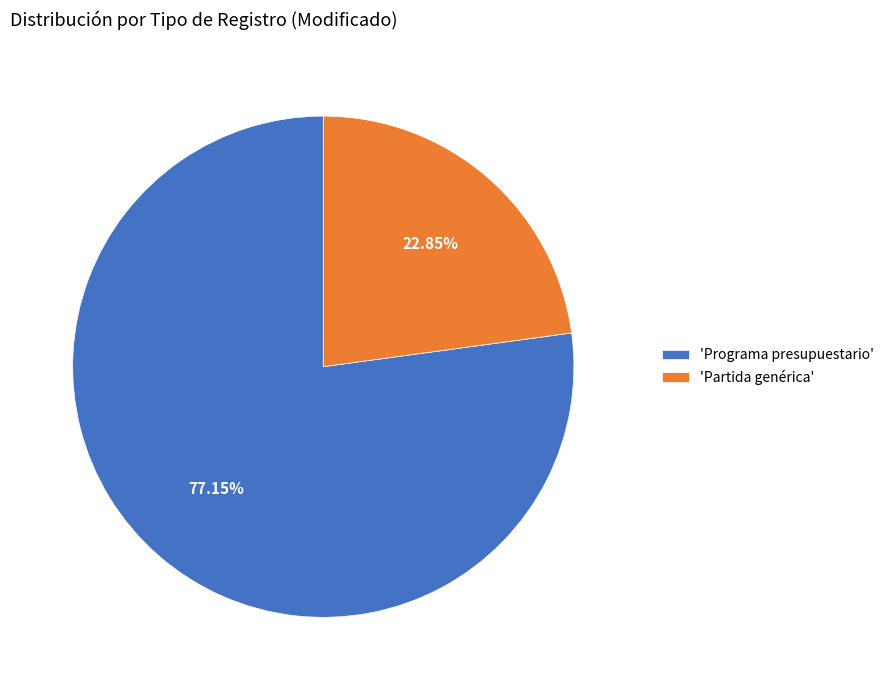

Which has a higher value, 'Partida genérica' or 'Programa presupuestario'?

'Programa presupuestario'